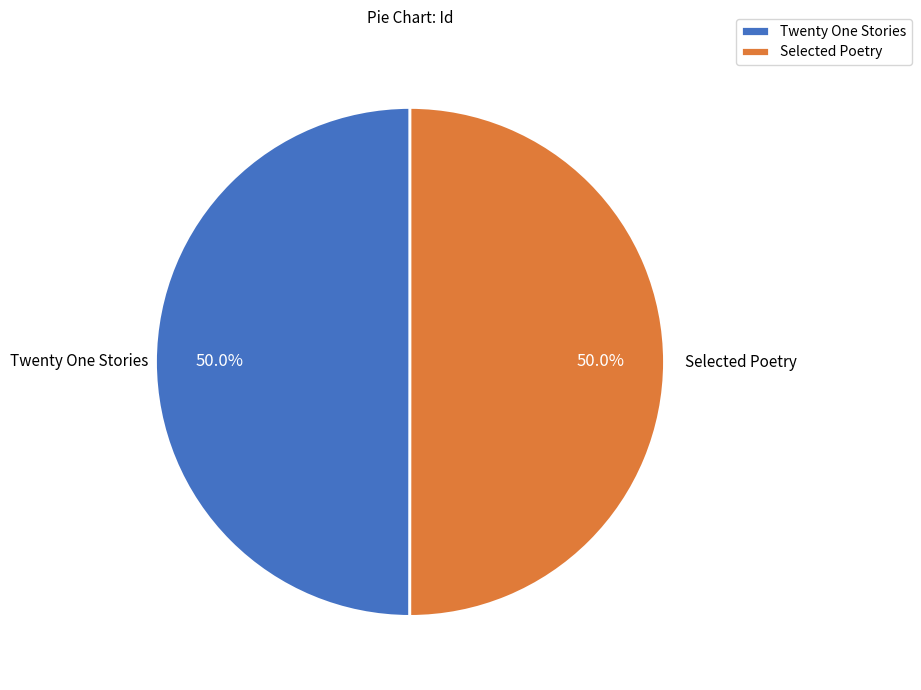

What is the ratio of the value at Twenty One Stories to the value at Selected Poetry?

1.0